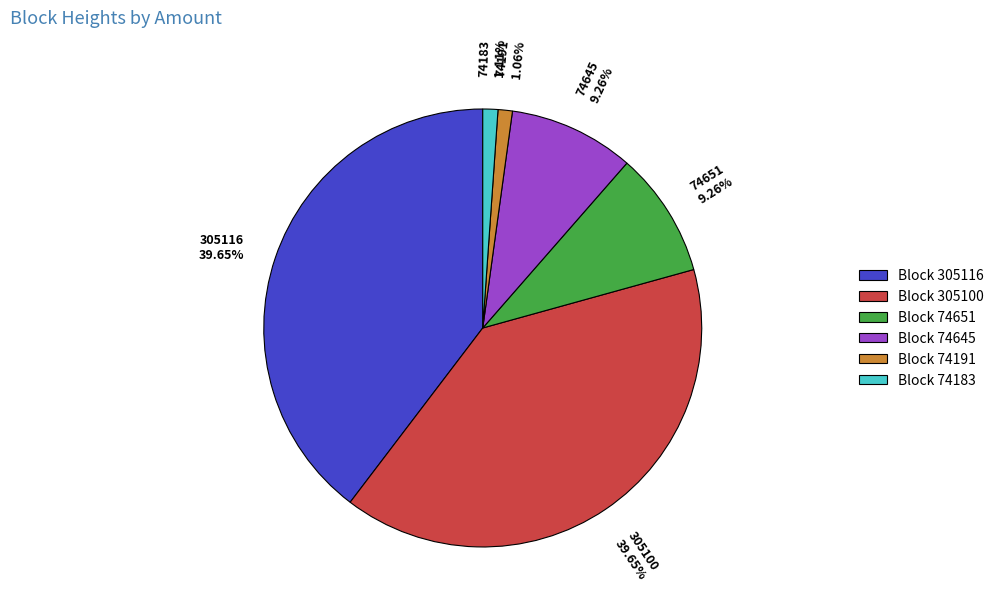

Approximately how many times larger is the value at Block 74651 compared to Block 74645?

1.0